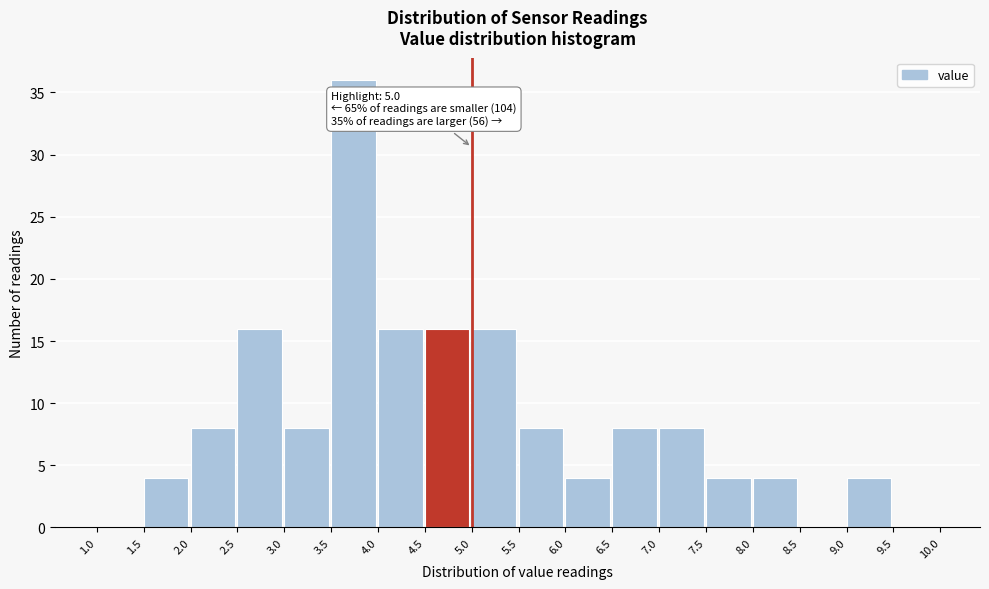

Which range on the x-axis has the tallest bar?

3.5 to 4.0